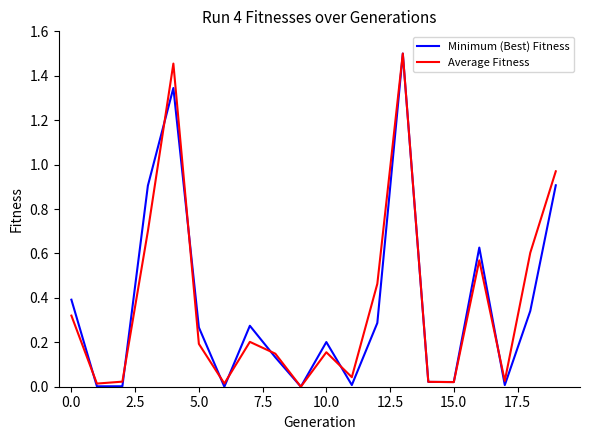

Reading left to right, list all the values displayed in this chart.

Minimum (Best) Fitness: 0.4	0.0	0.0	0.9	1.3	0.3	0.0	0.3	0.1	0.0	0.2	0.0	0.3	1.5	0.0	0.0	0.6	0.0	0.3	0.9
Average Fitness: 0.3	0.0	0.0	0.7	1.5	0.2	0.0	0.2	0.1	0.0	0.2	0.0	0.5	1.5	0.0	0.0	0.6	0.0	0.6	1.0